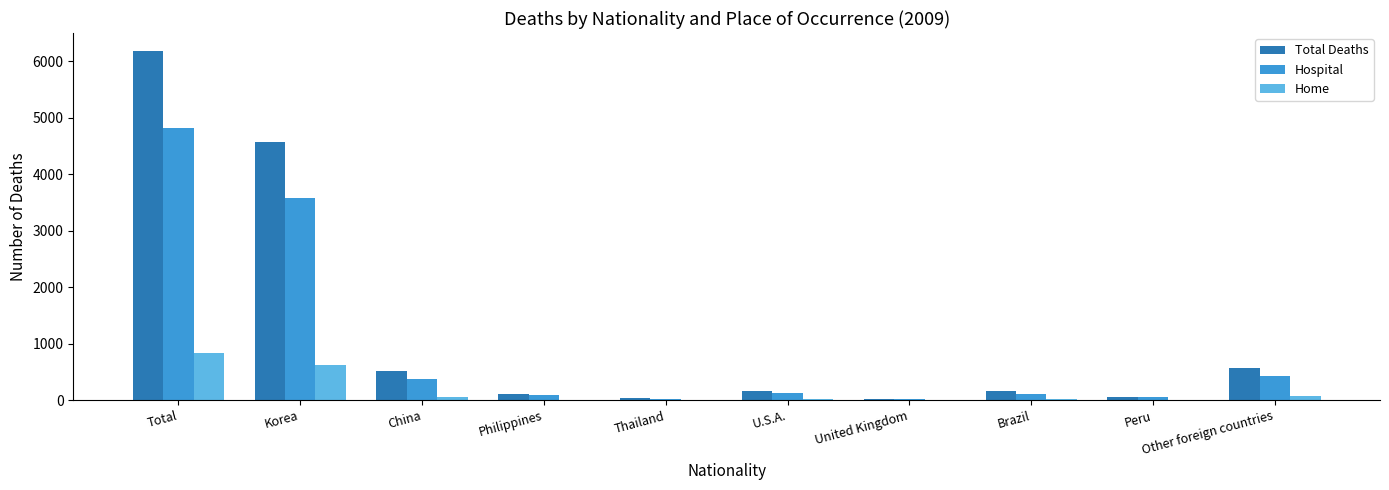

Which category has the highest value in the Home series?

Total